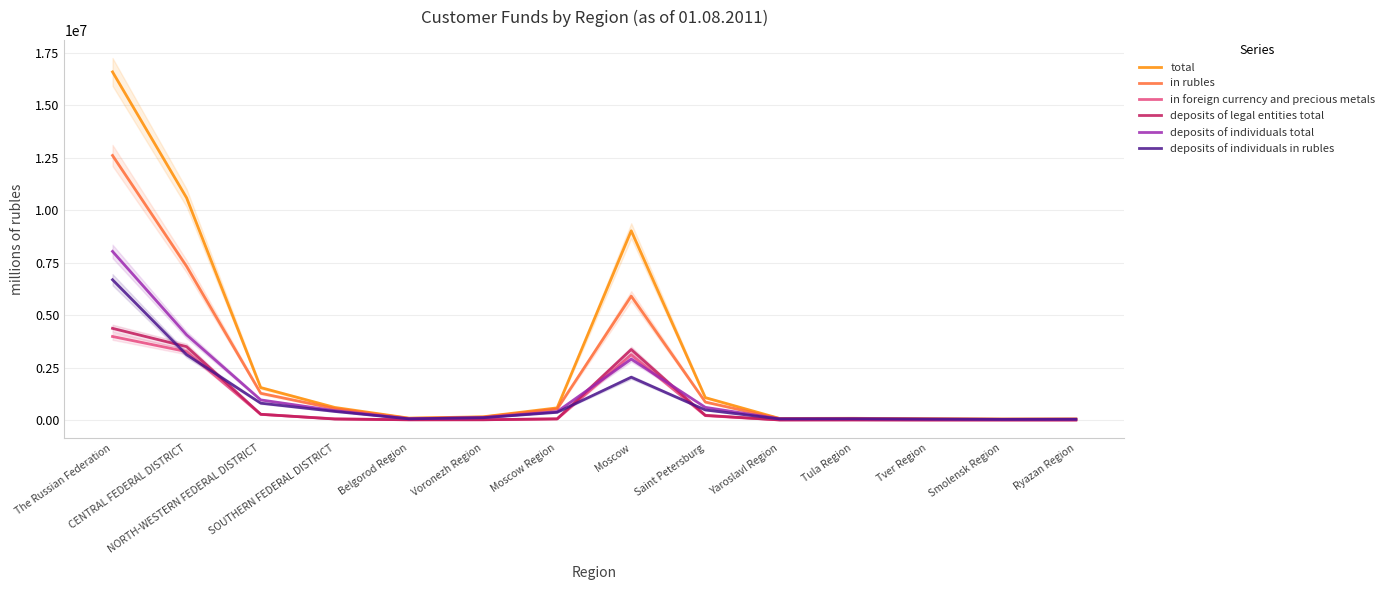

What are all the series names shown in the legend?

total, in rubles, in foreign currency and precious metals, deposits of legal entities total, deposits of individuals total, deposits of individuals in rubles